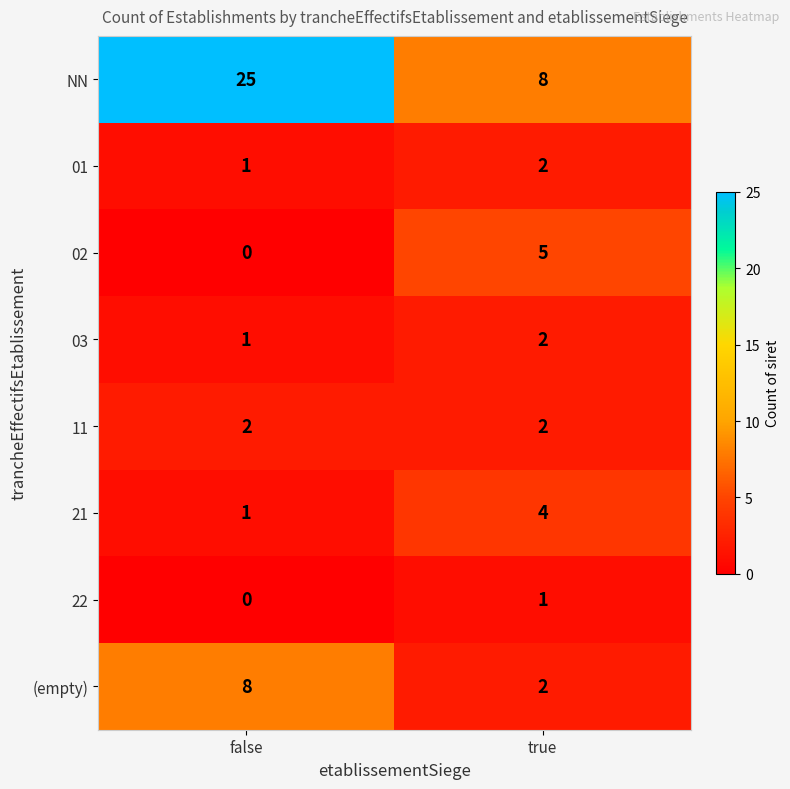

How many series are shown in this chart?

8